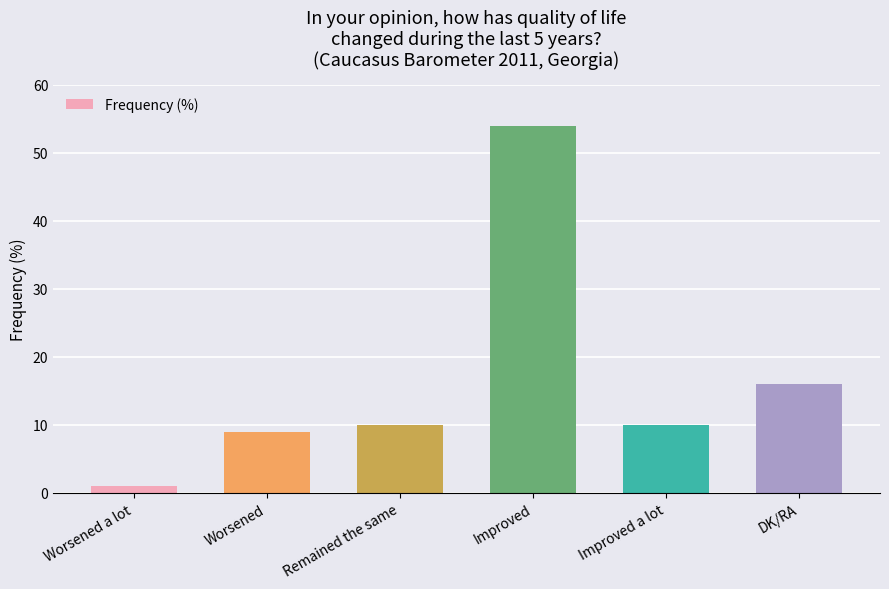

What is the label of the 4th bar from the right?

Remained the same